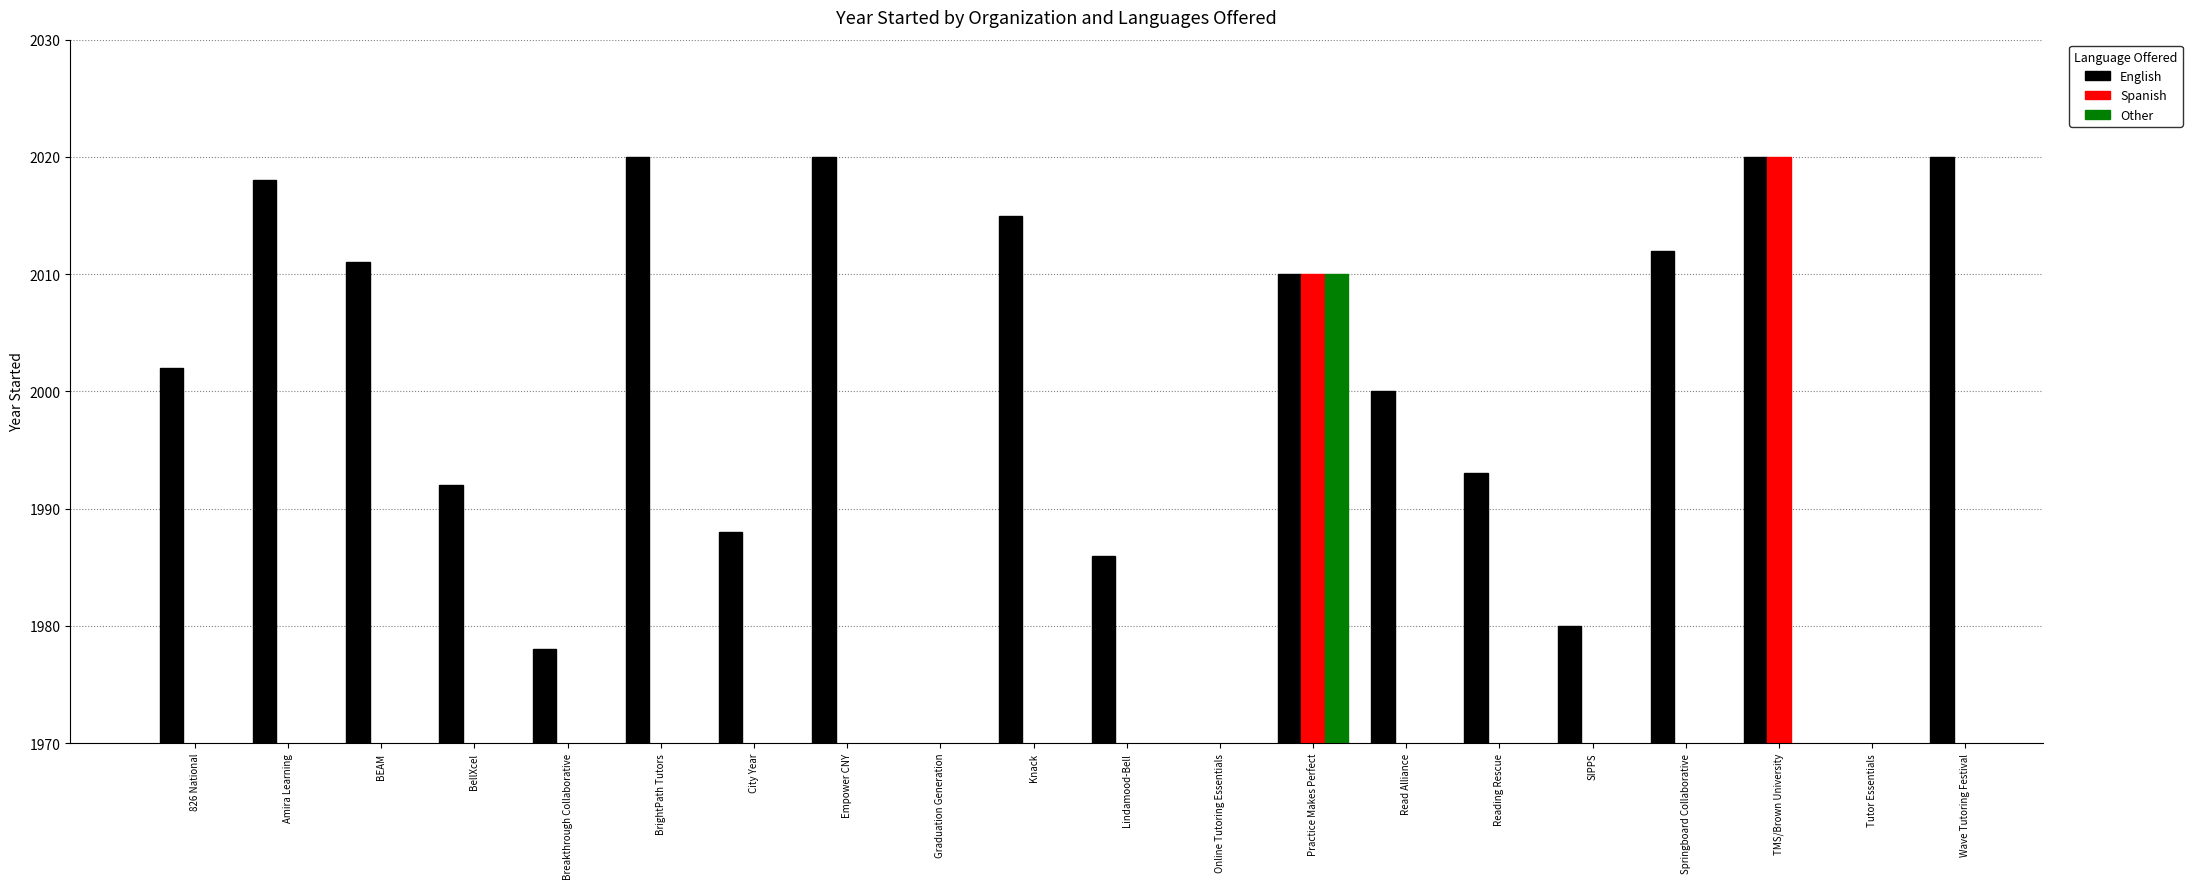

Rank the series at BEAM from lowest to highest value.

English, Spanish, Other